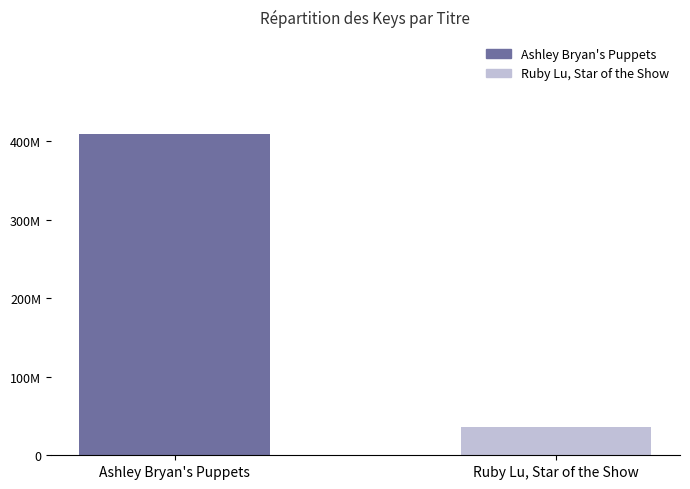

Rank the categories by value from lowest to highest.

Ruby Lu, Star of the Show, Ashley Bryan's Puppets